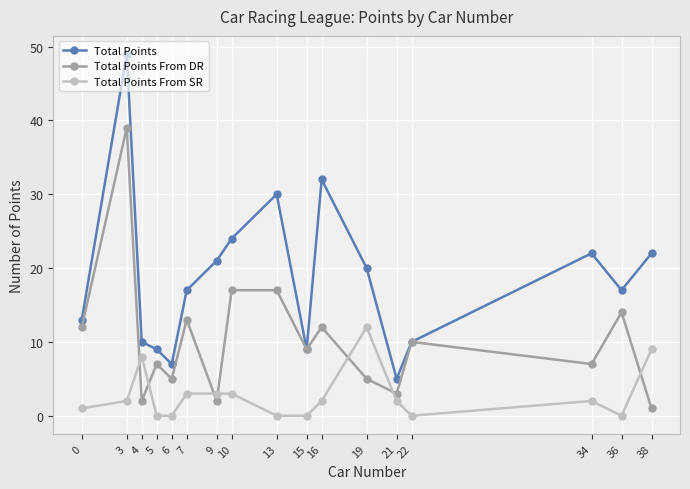

What is the sum of the Total Points values at 7 and 15?

26